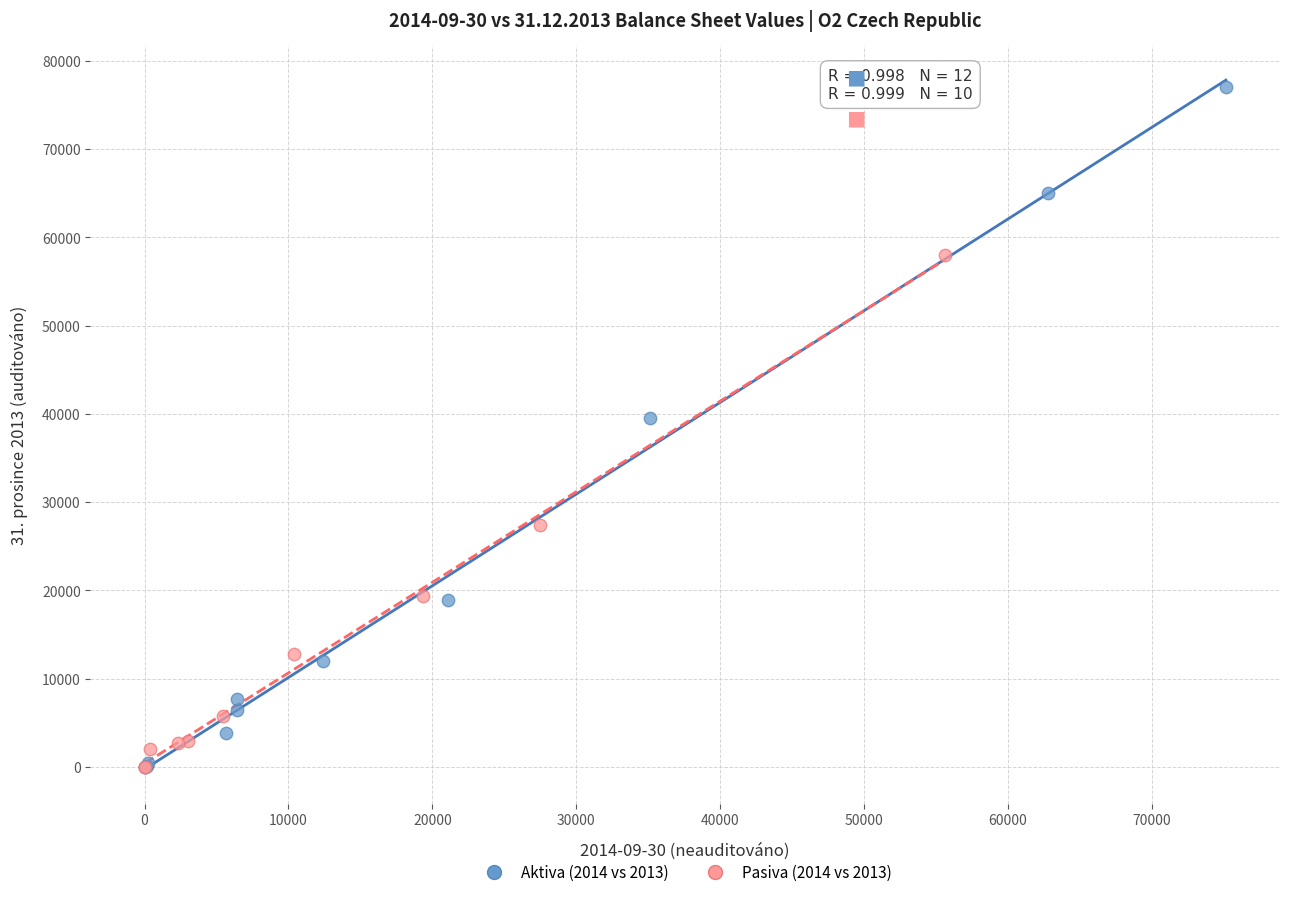

Which series has the largest Y range (max minus min)?

Aktiva (2014 vs 2013)